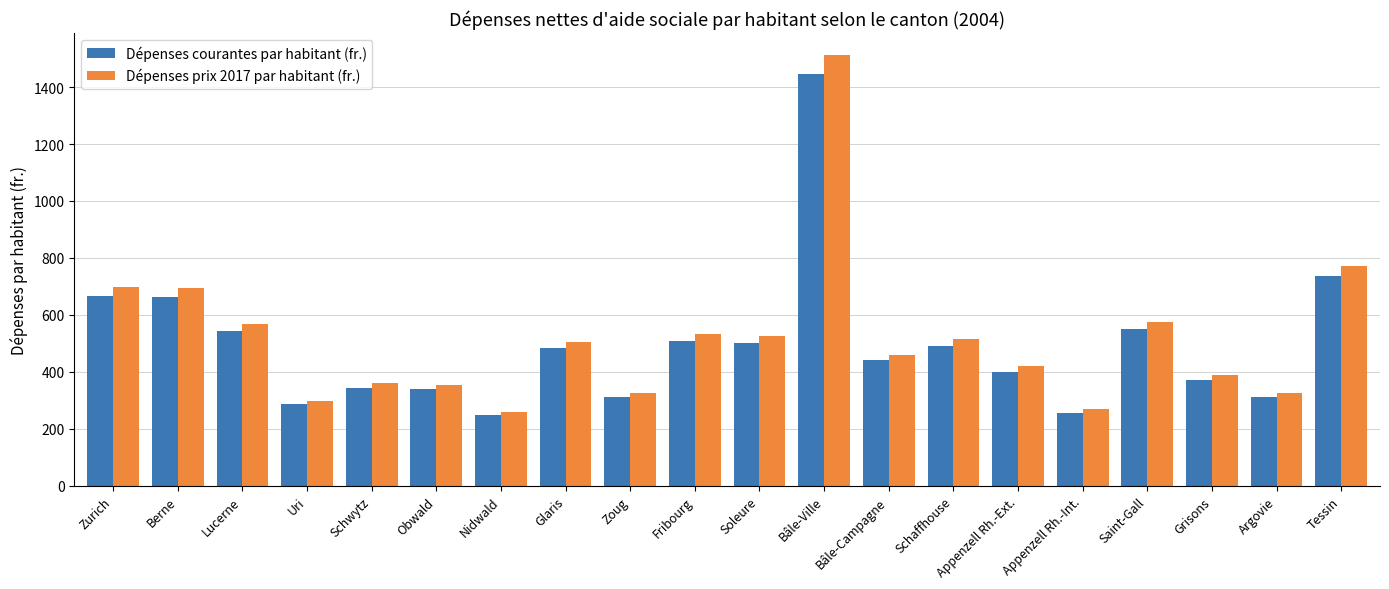

What is the approximate value of Dépenses prix 2017 par habitant (fr.) at Berne, to the nearest 50?

700